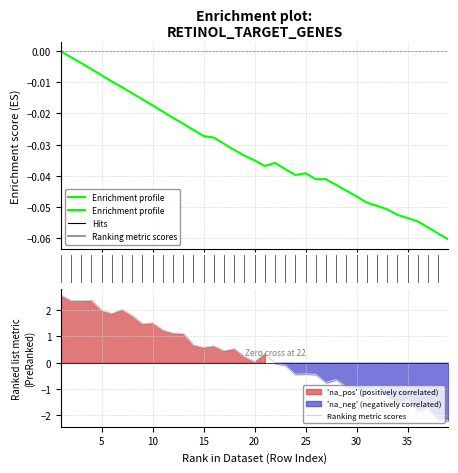

Rank the series by their average value, from lowest to highest.

Enrichment profile, Ranking metric scores